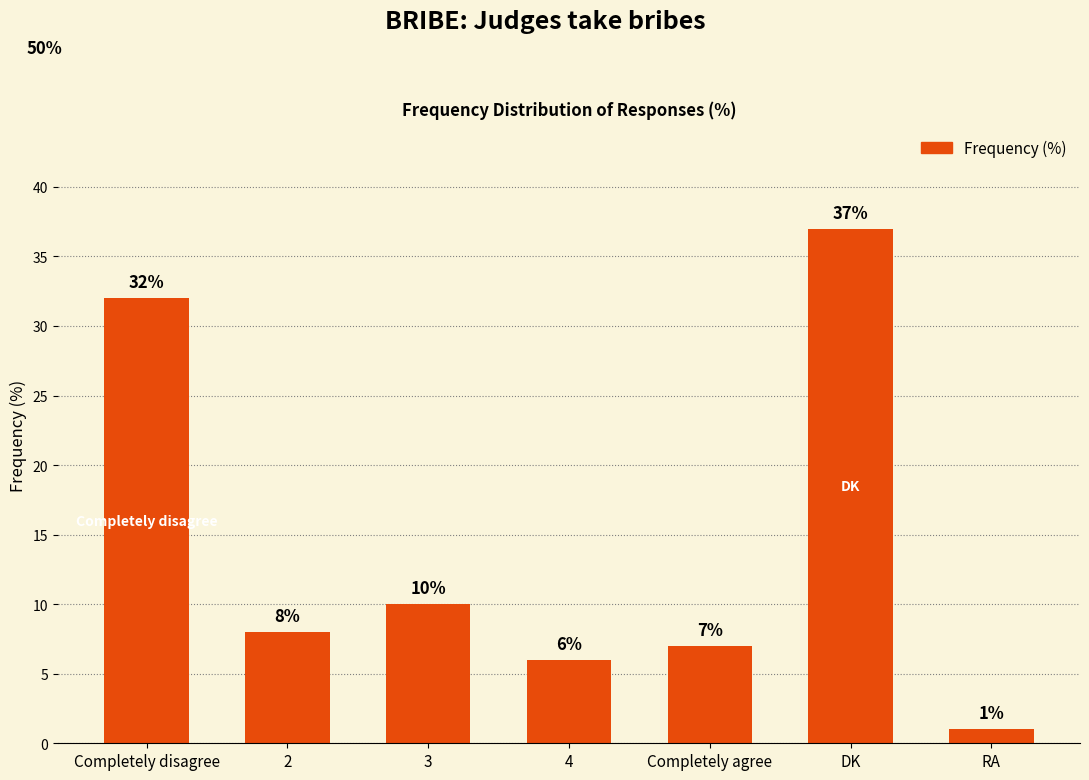

Reading left to right, extract all data points from this chart.

32	8	10	6	7	37	1